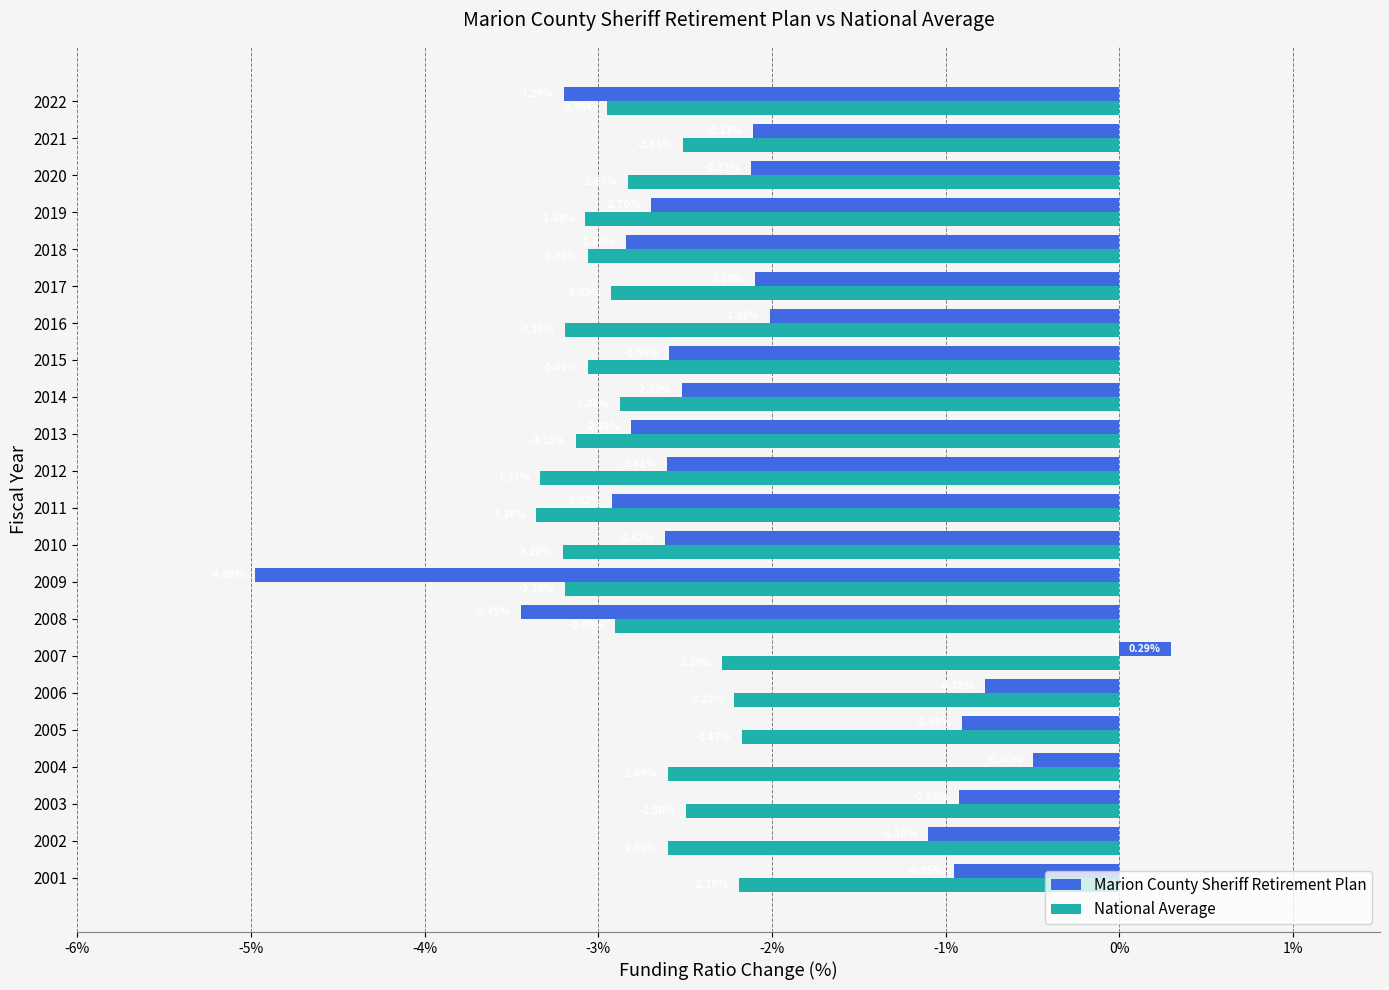

Rank the categories by Marion County Sheriff Retirement Plan value from highest to lowest.

2007, 2004, 2006, 2005, 2003, 2001, 2002, 2016, 2017, 2021, 2020, 2014, 2015, 2012, 2010, 2019, 2013, 2018, 2011, 2022, 2008, 2009